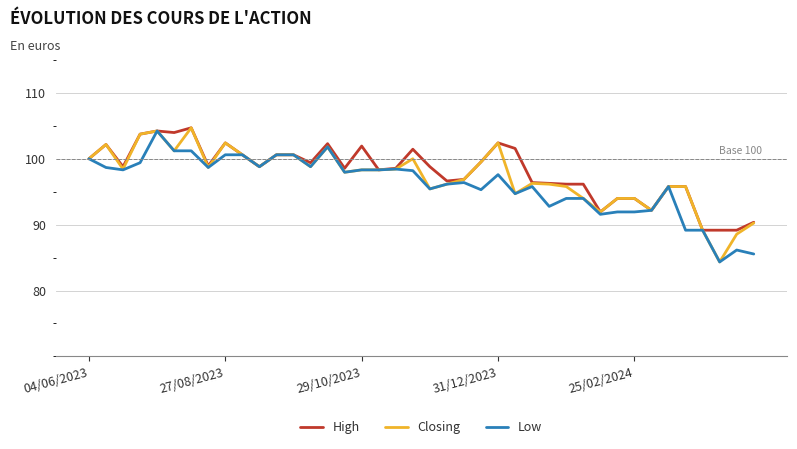

What is the maximum value for Low?

104.2